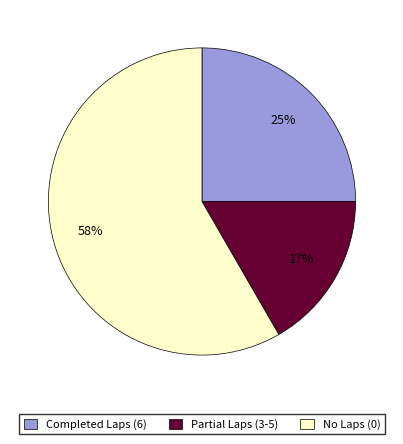

Which slice is the smallest?

Partial Laps (3-5)